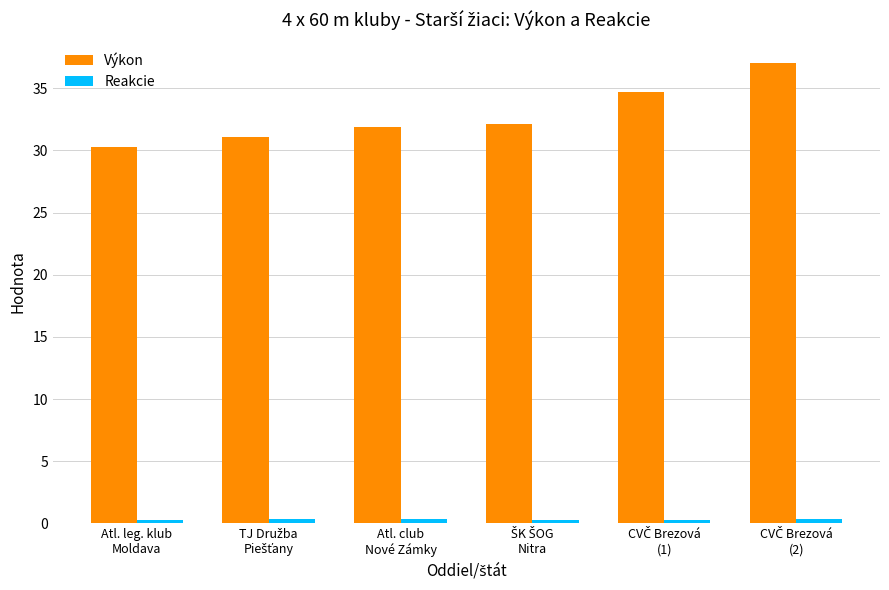

Which series has the largest range (max minus min)?

Výkon